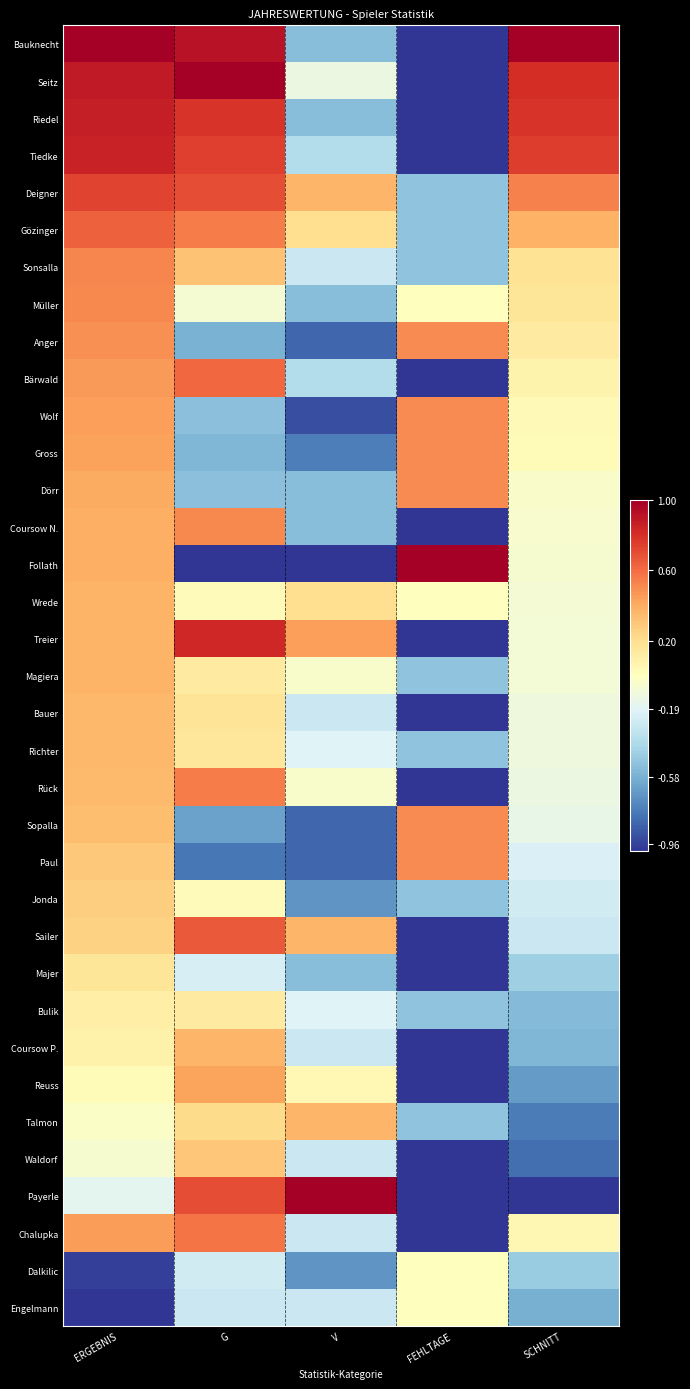

What is the spread (max minus min) of values at SCHNITT?

2.0